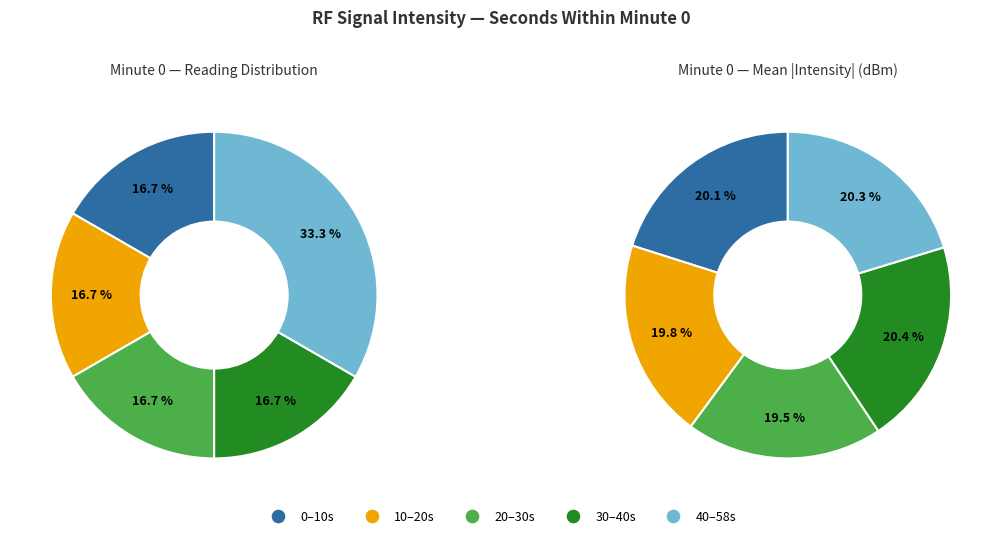

Is there a majority slice in this chart?

No